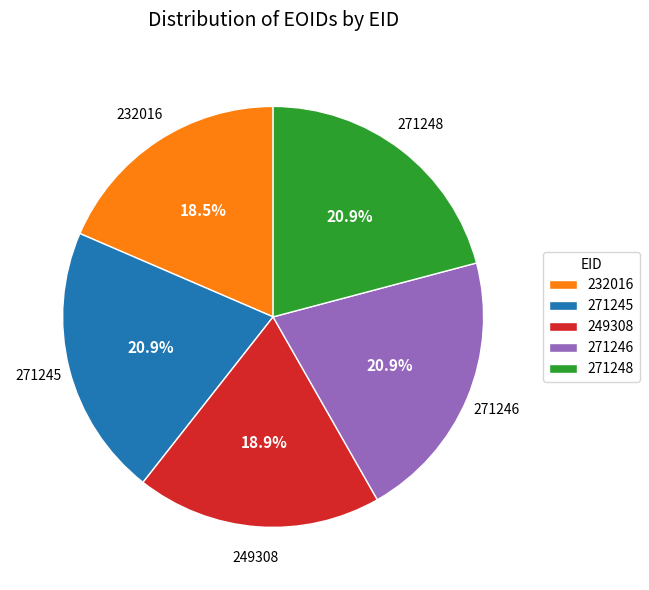

To the nearest percent, what is the combined percentage of 271246 and 271248?

42%